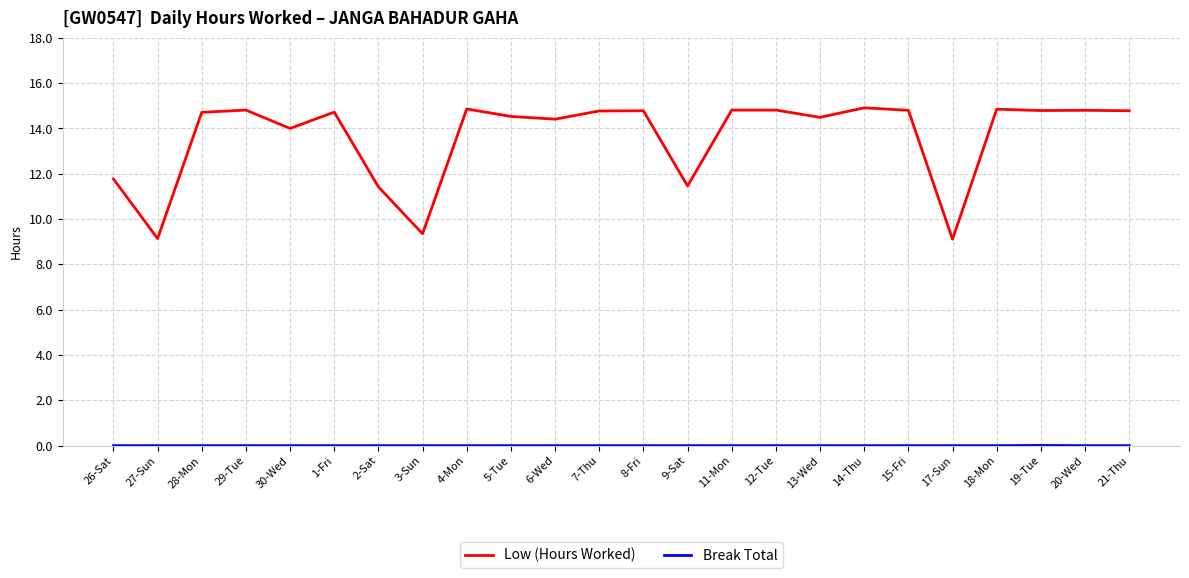

Which series has the widest spread of values?

Low (Hours Worked)